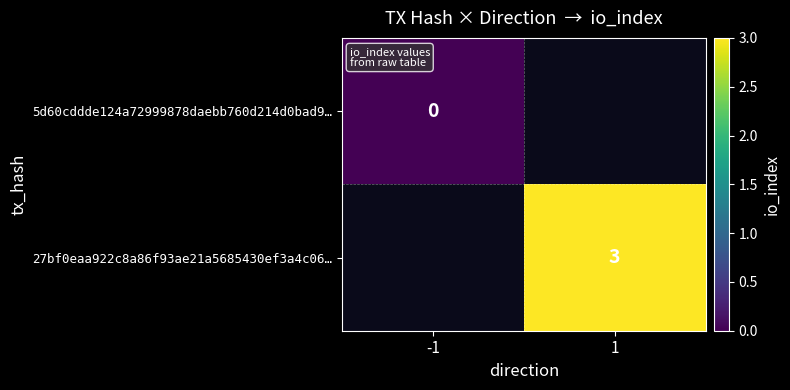

True or false: 27bf0eaa922c8a86f93ae21a5685430ef3a4c06… has a value of 3 at 1.

True